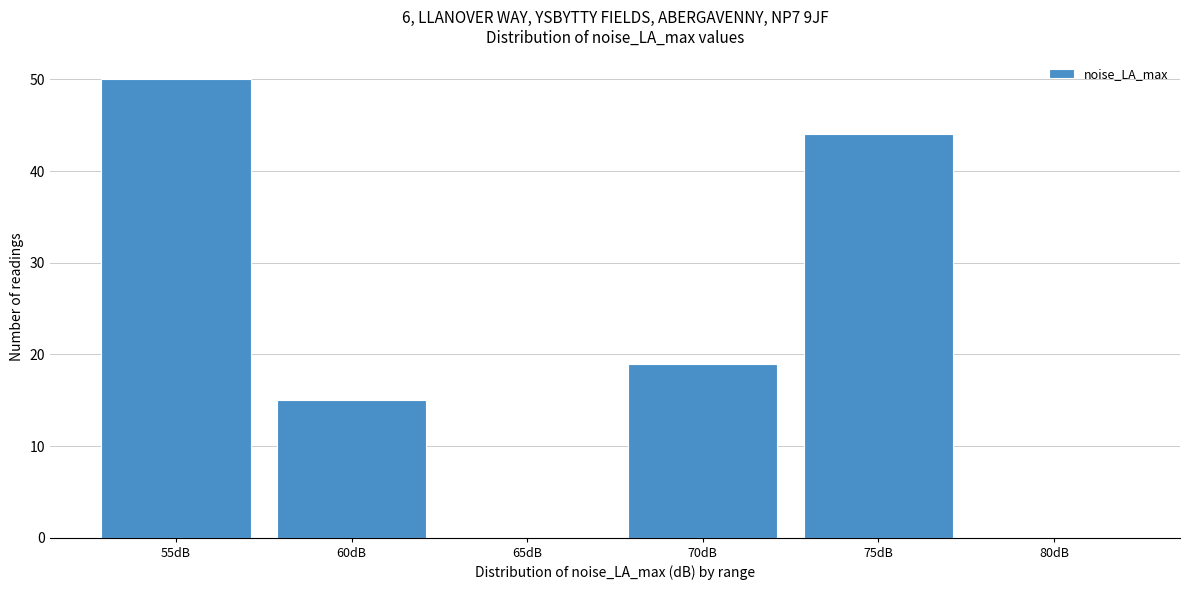

Reading left to right, what are all the values shown in this chart?

55dB=50	60dB=15	65dB=0	70dB=19	75dB=44	80dB=0